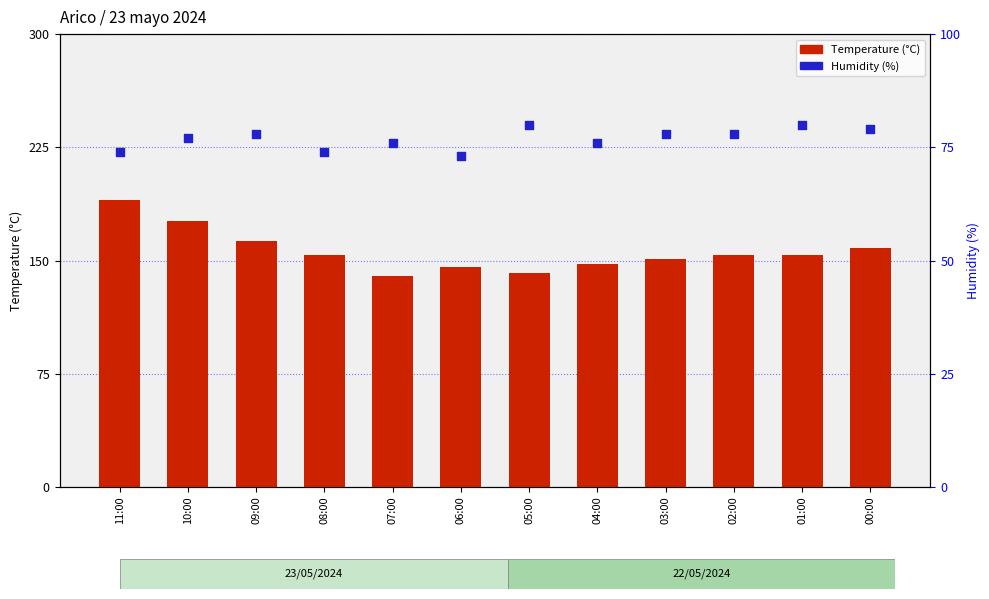

Which series has the largest total across all categories?

Humidity (%)